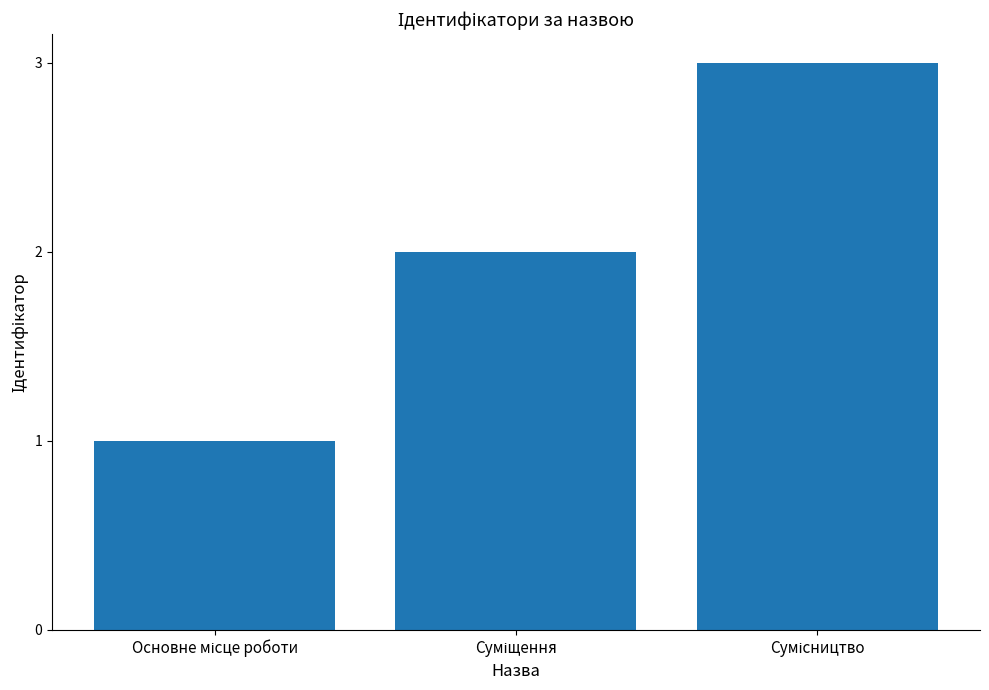

What is the maximum value shown in the chart?

3